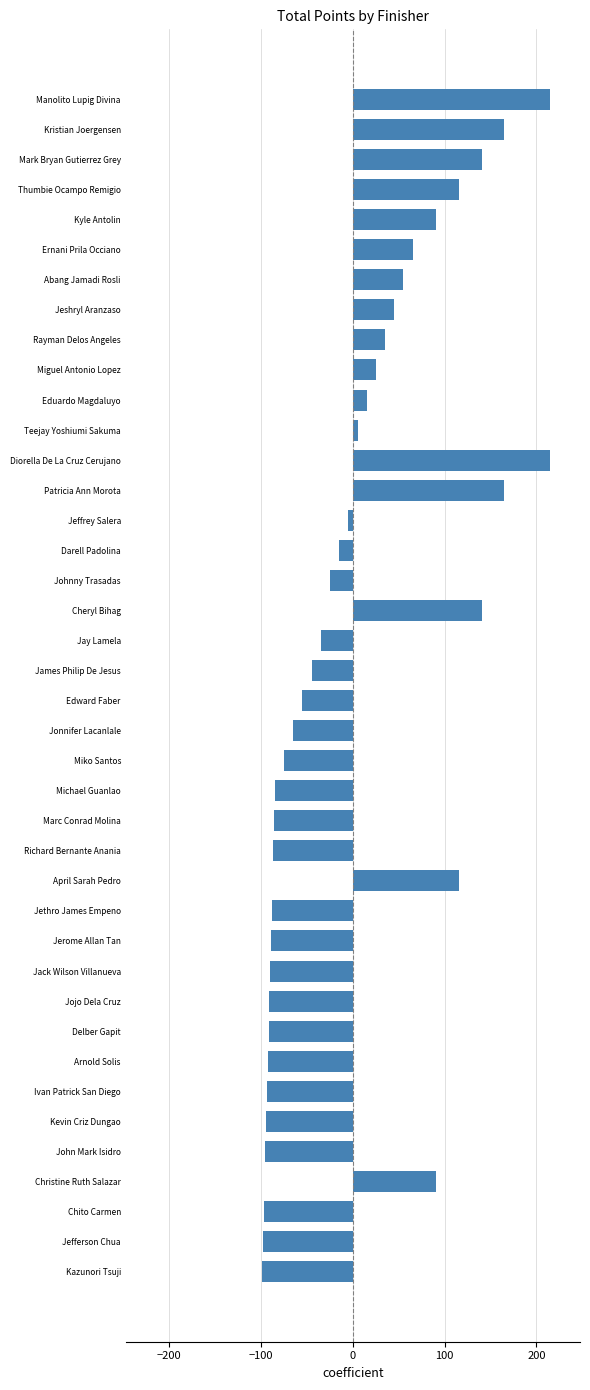

The value at Darell Padolina is -14.9. True or false?

True